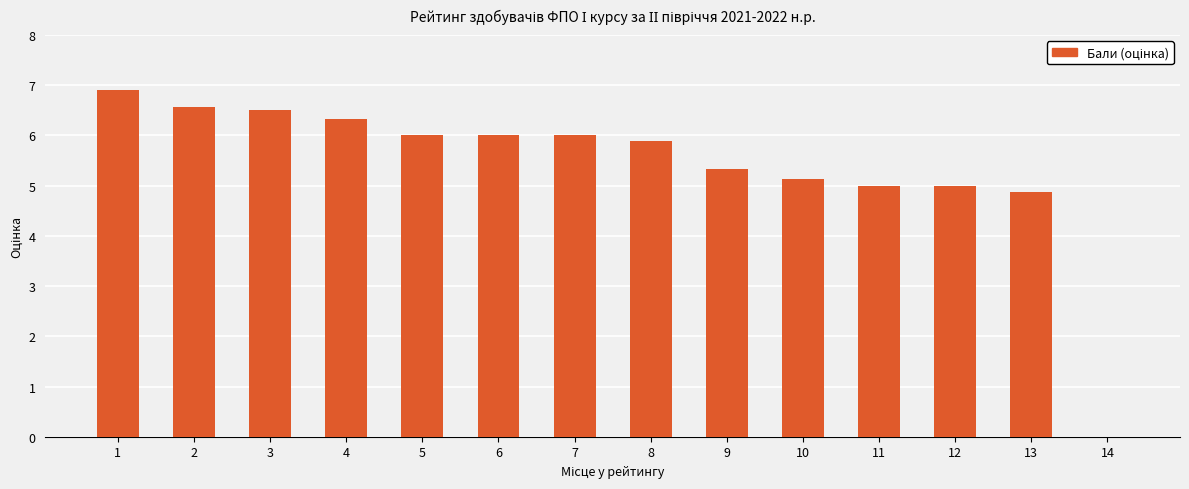

Is it true that the value at 7 is 1.5?

False